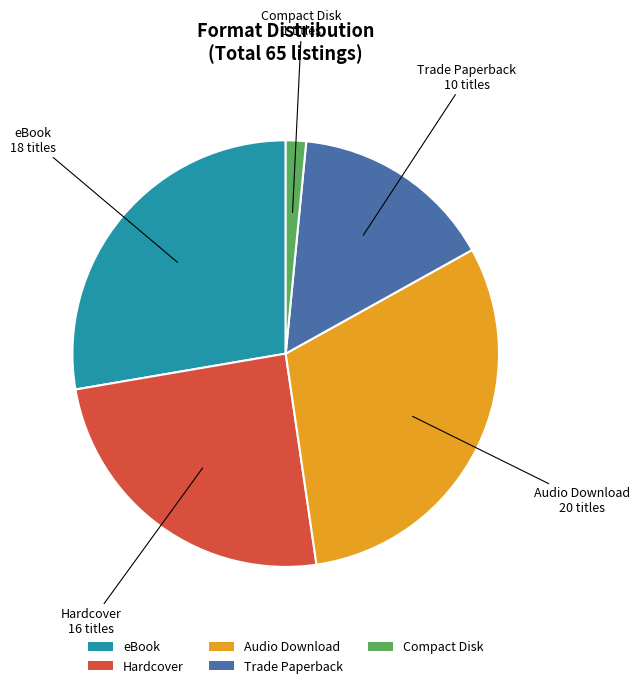

Is the sum of Trade Paperback and Compact Disk greater than half?

No